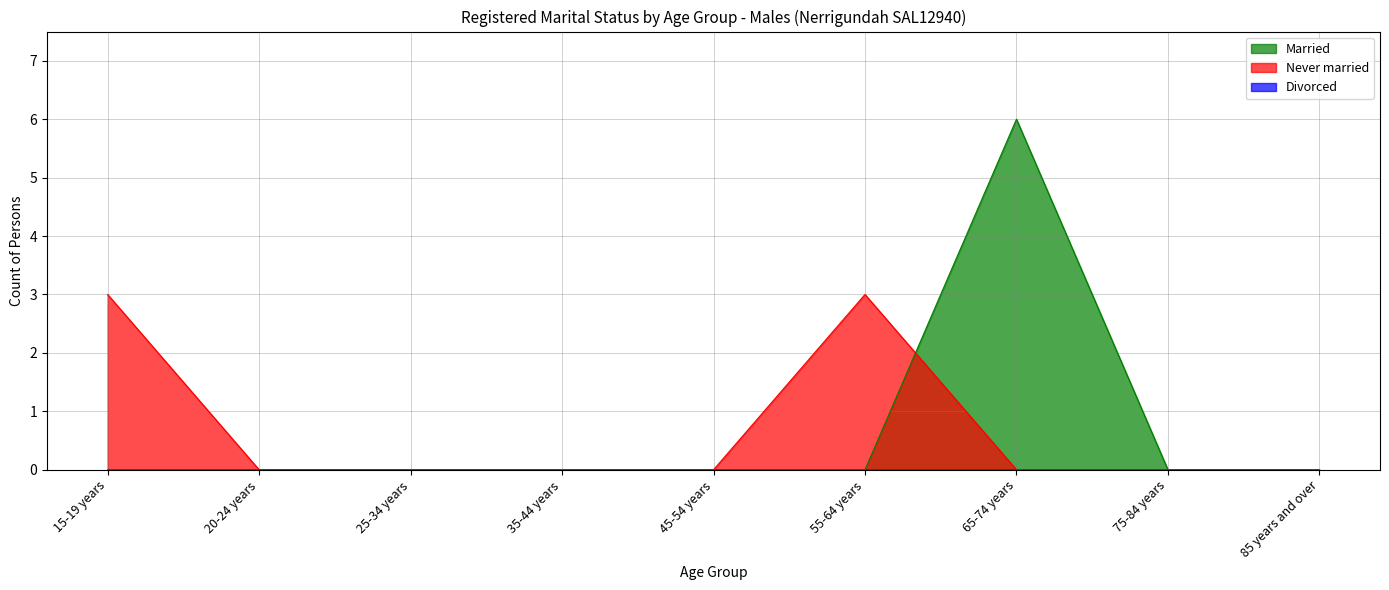

In Married, how many points are higher than both neighbors (excluding endpoints)?

1